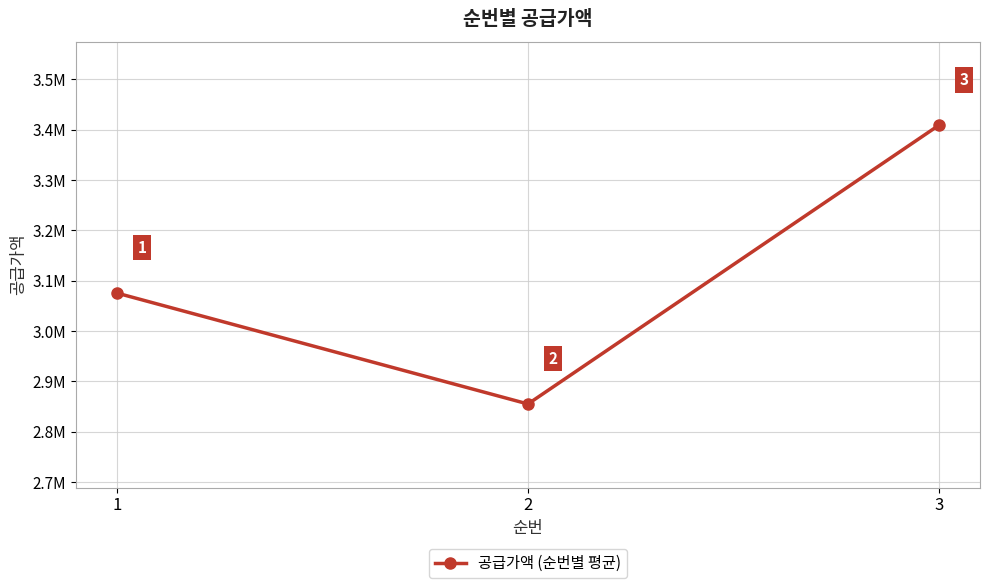

Rank the categories by value from highest to lowest.

3, 1, 2